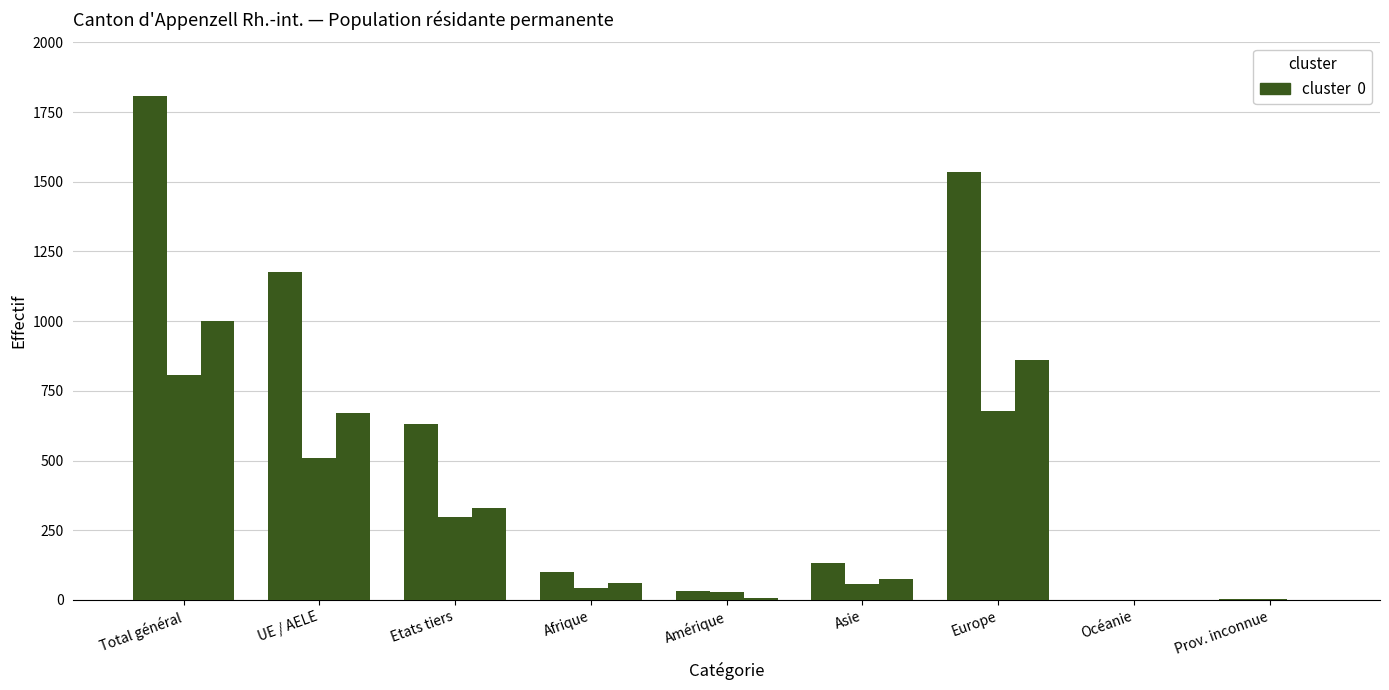

How many series are shown in this chart?

3